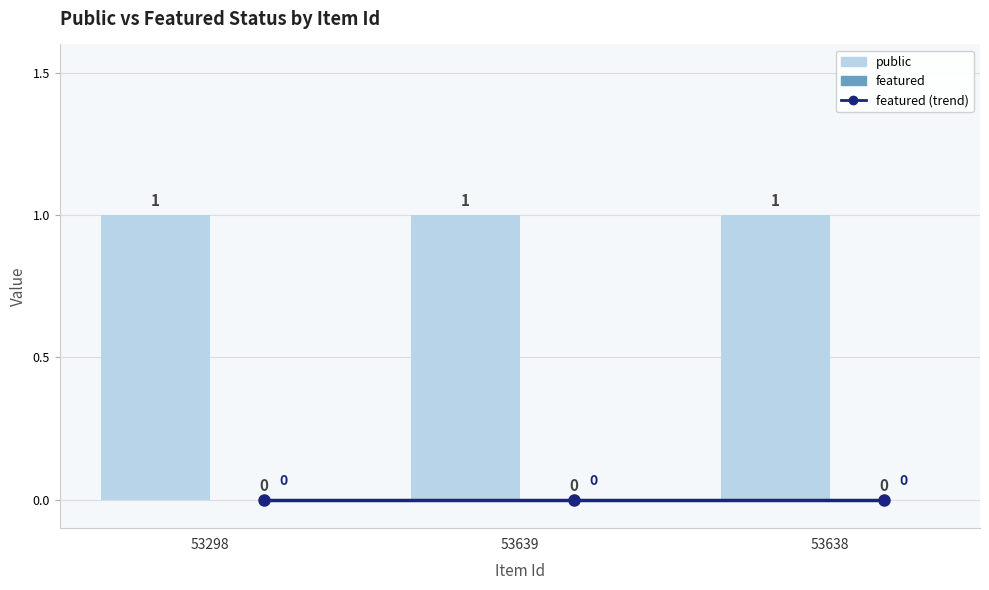

Which series changed the most between 53298 and 53639?

featured (trend)